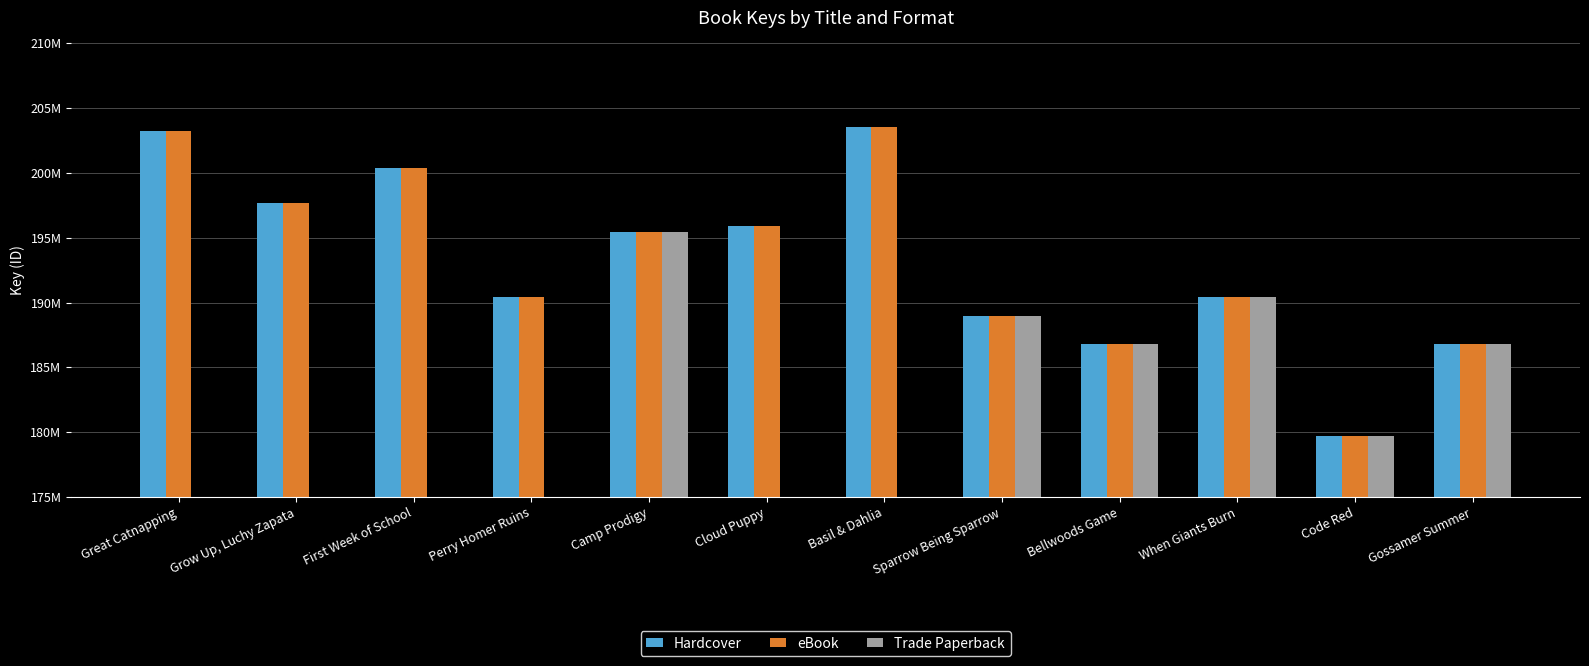

Are the bars horizontal?

No